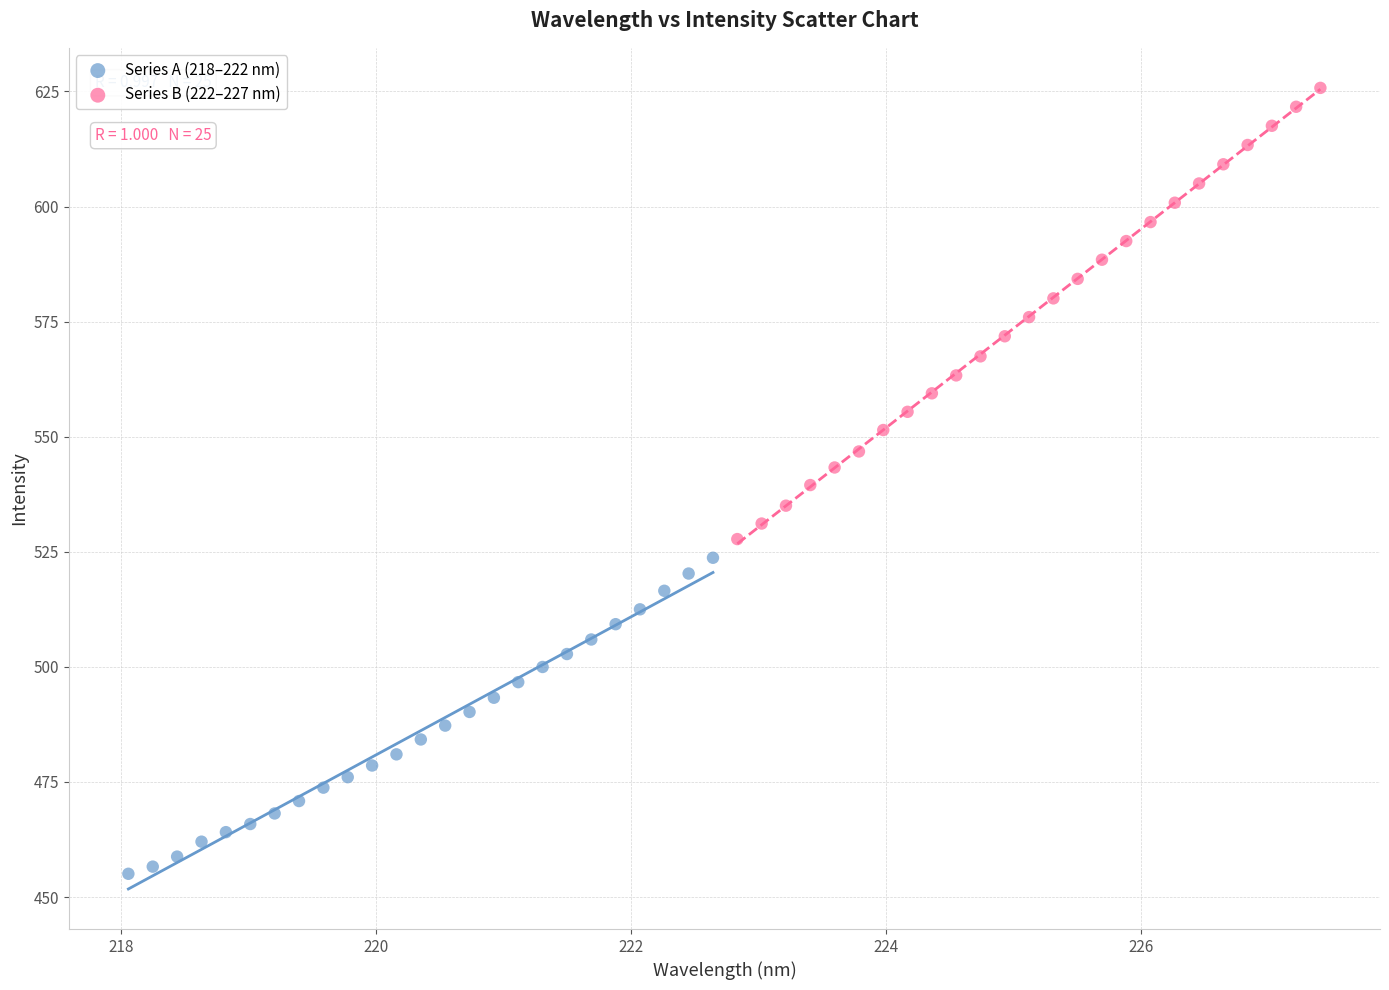

Which series reaches the maximum Y coordinate?

Series B (222–227 nm)